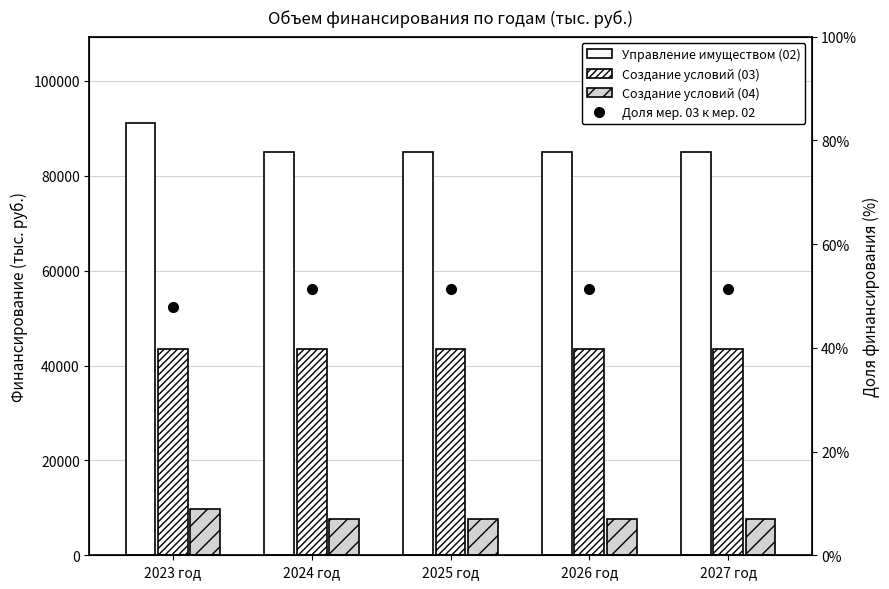

What is the label of the 3rd bar from the right?

2025 год